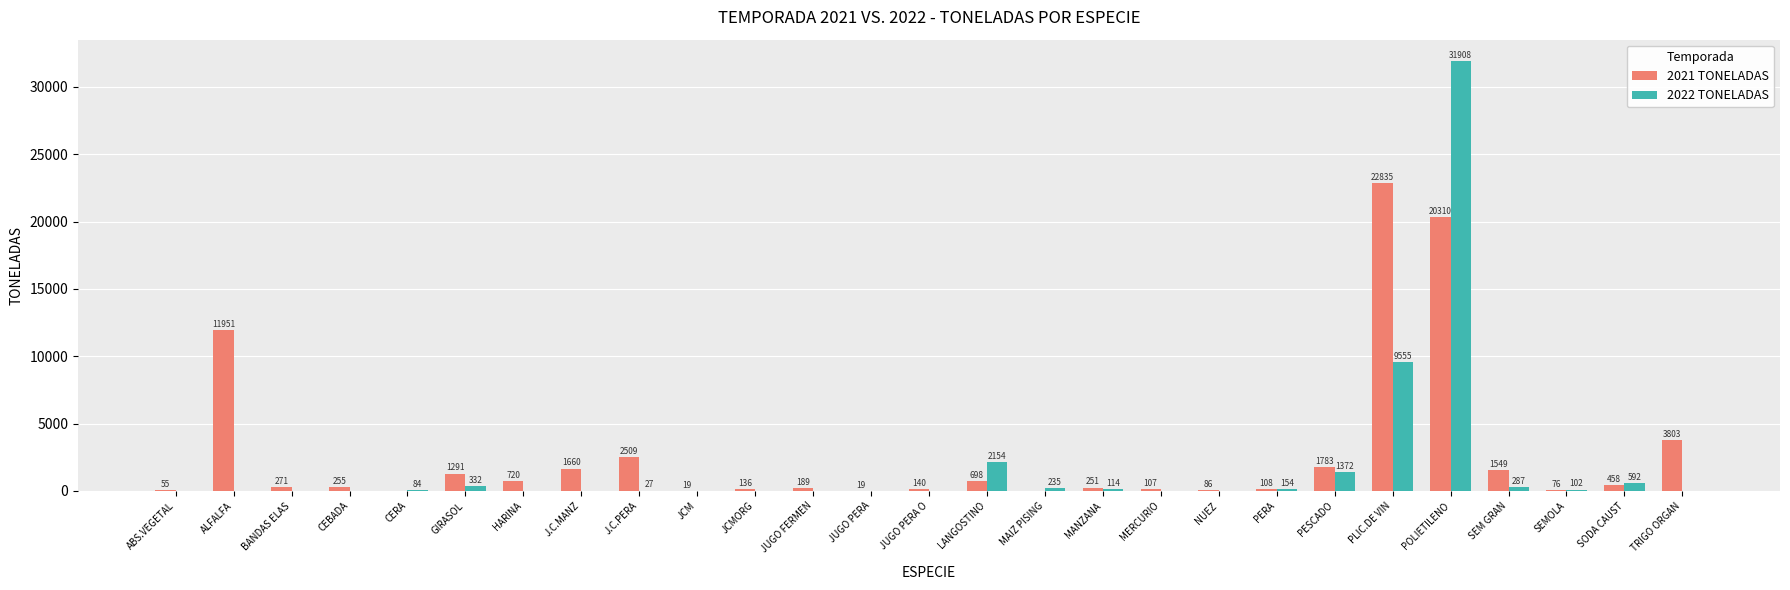

Which series has the largest range (max minus min)?

2022 TONELADAS